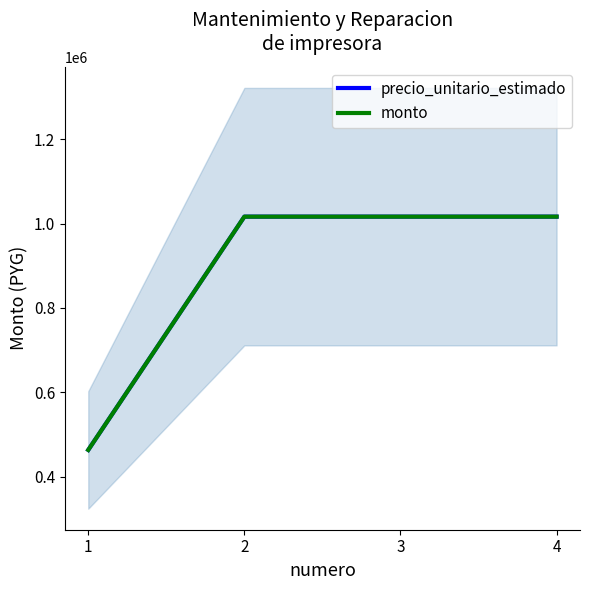

Count the number of categories in the chart.

4